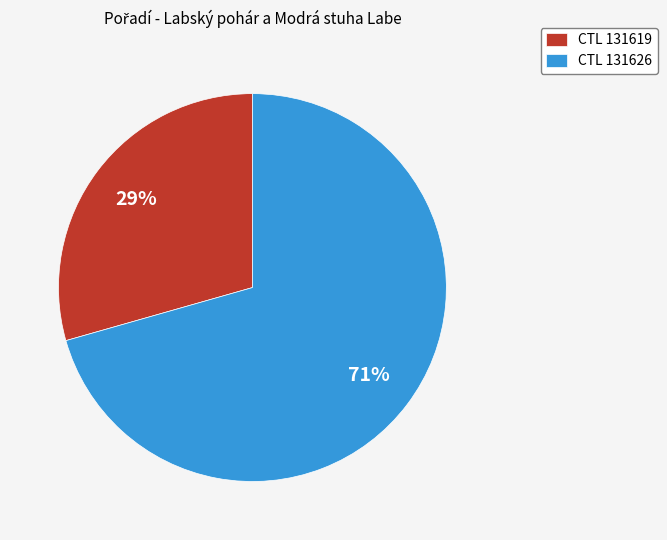

Which slice is the largest?

CTL 131626